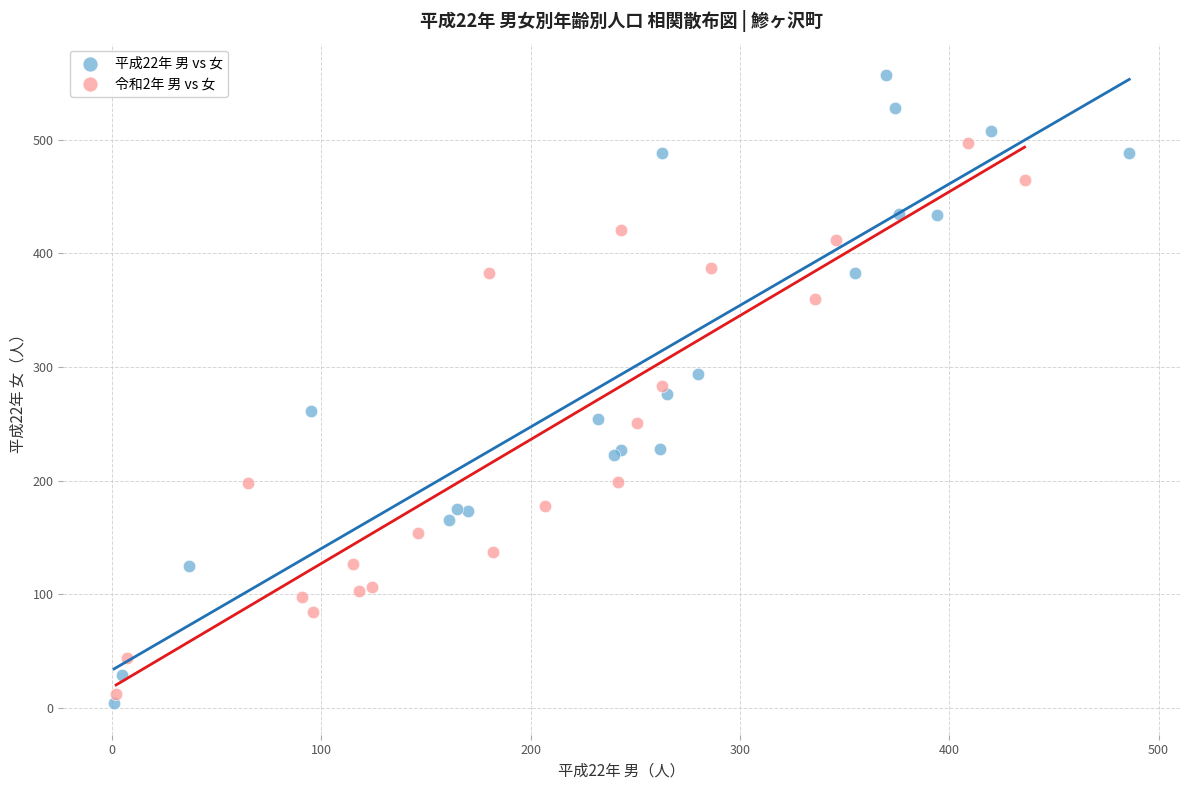

Which series contains the highest Y value?

平成22年 男 vs 女